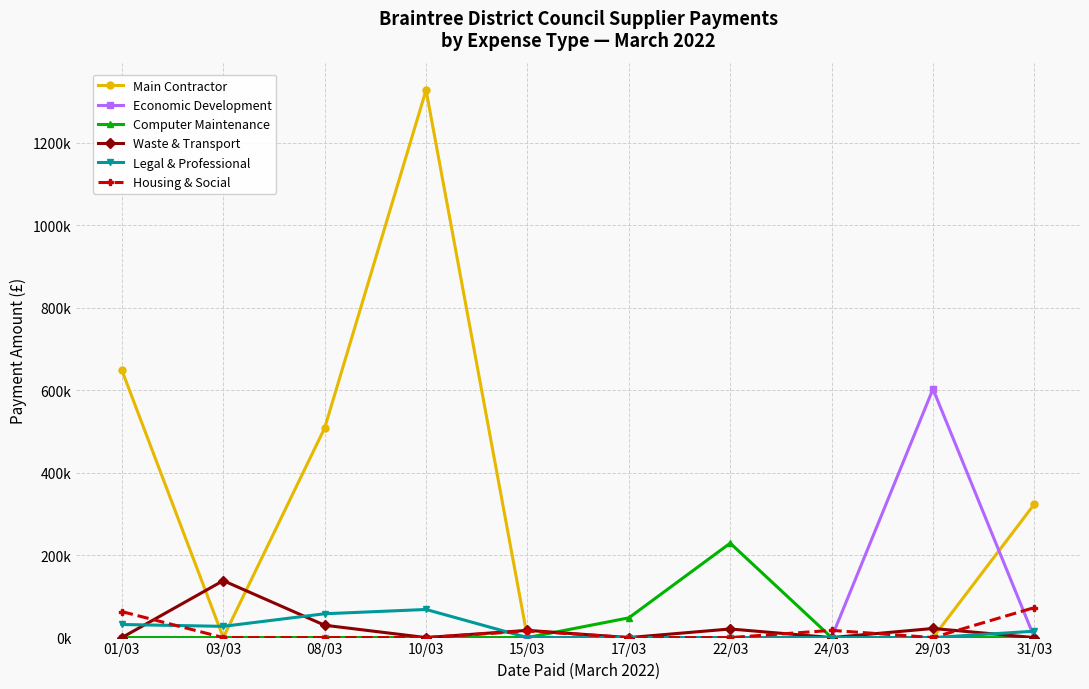

What is the label of the 2nd point from the right?

29/03